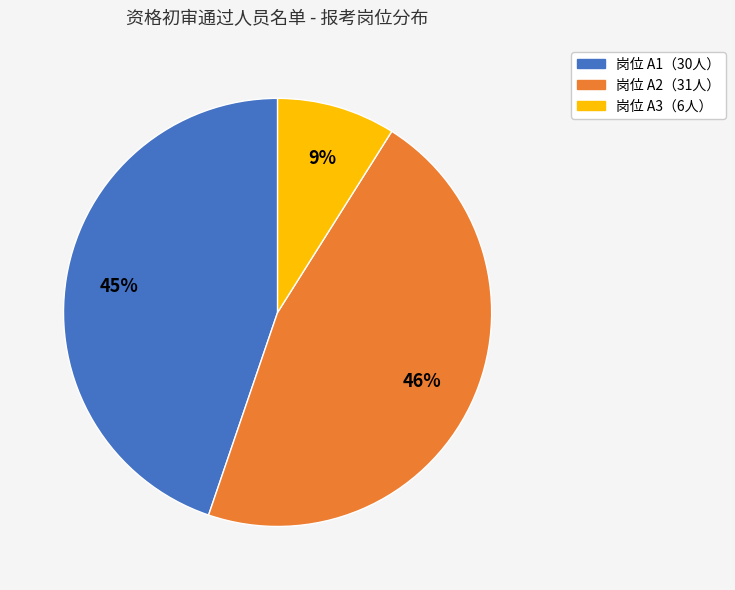

To the nearest percent, what is the average slice percentage?

33%